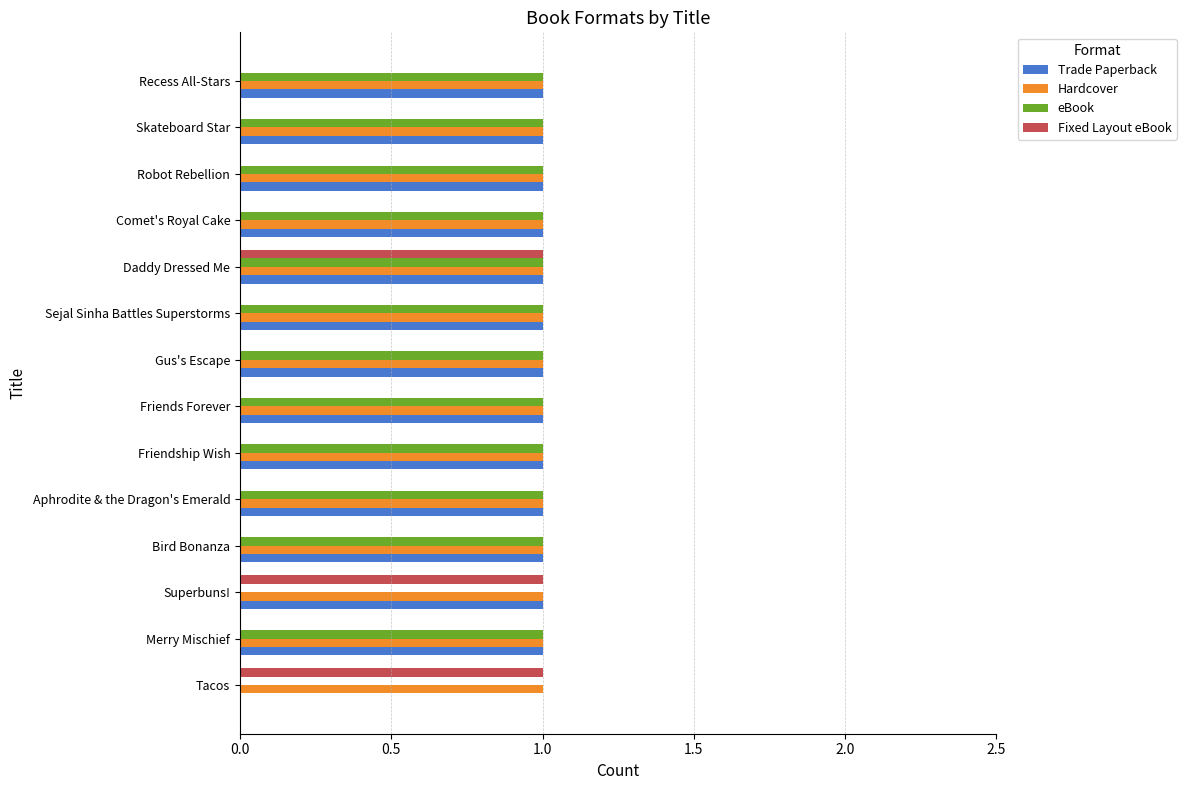

The eBook series shows 1 at Robot Rebellion. True or false?

True